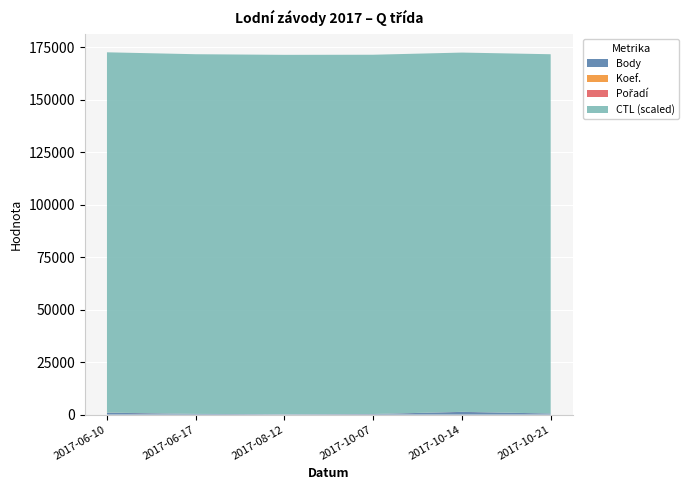

Reading right to left, list all the values displayed in this chart.

Body: 494	1274	249	168	303	874
Koef.: 2	4	2	1	3	7
Pořadí: 10	20	18	12	10	53
CTL (scaled): 171114	171113	171111	171151	171312	171606